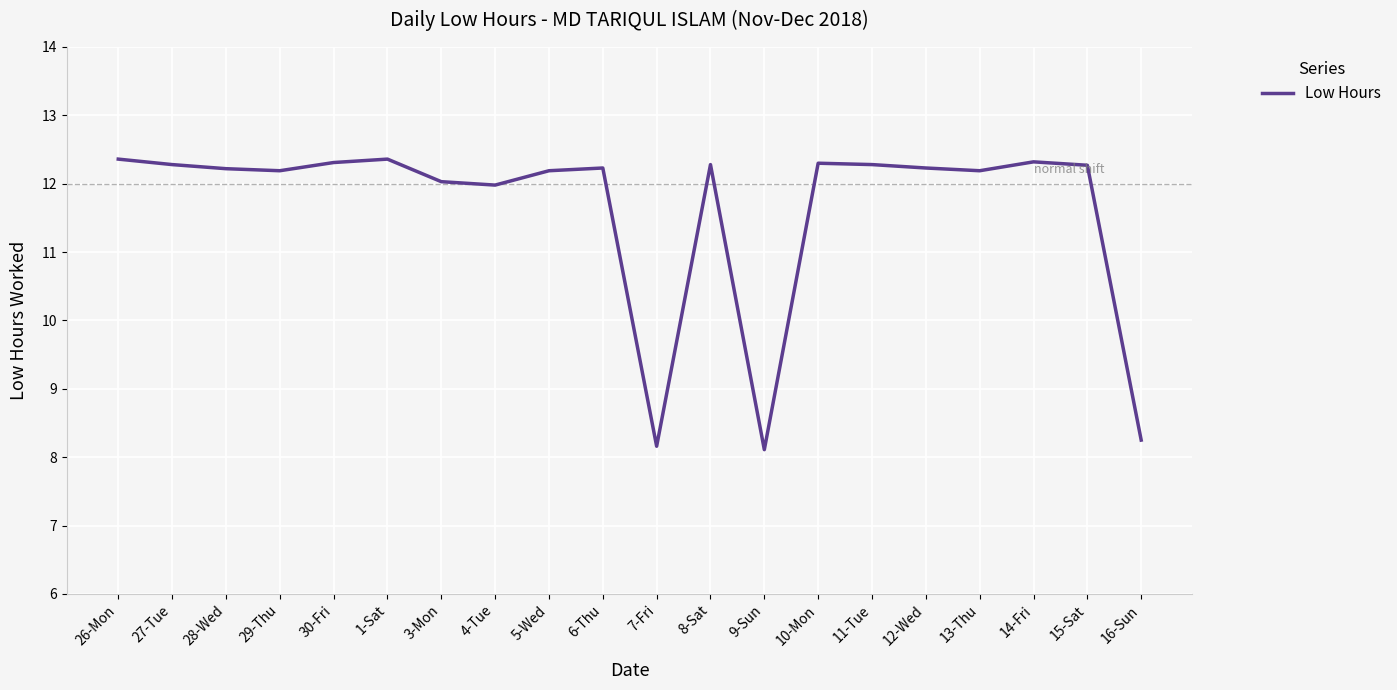

What is the smallest value displayed?

8.1